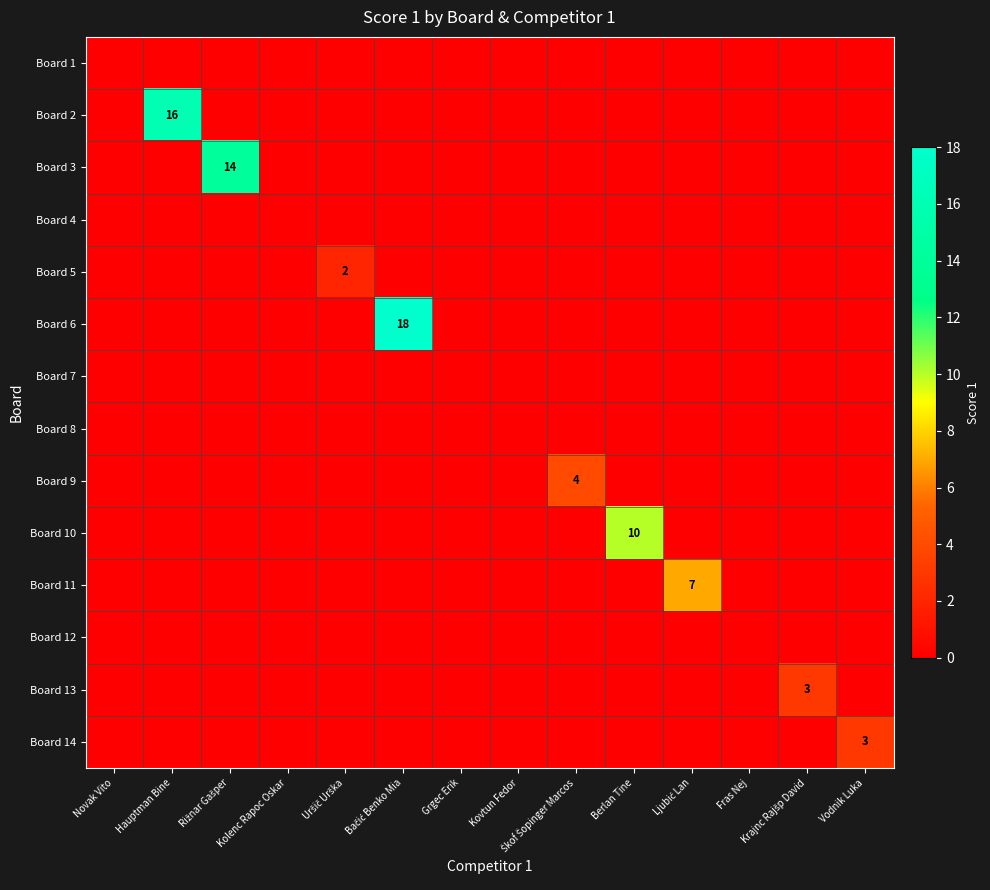

Is the value of Board 5 at Uršič Urška greater than the value of Board 6 at Fras Nej?

Yes